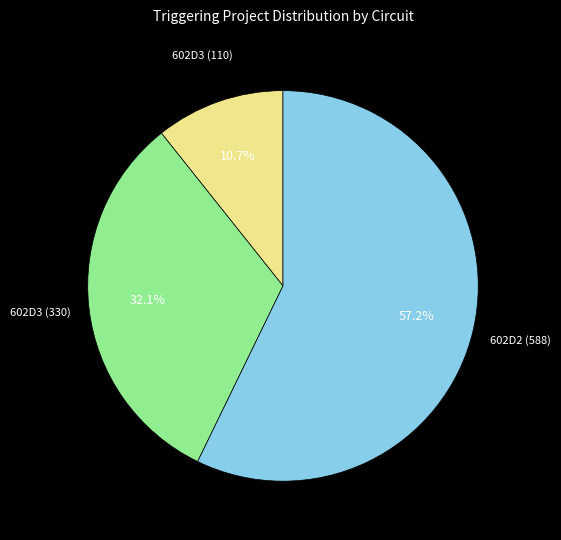

What percentage is the 602D2 (588) slice, to the nearest percent?

57%